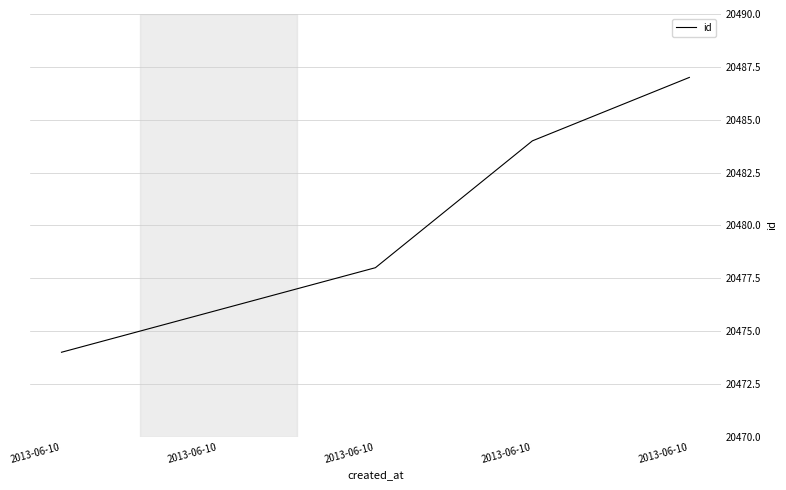

Rank the categories by value from highest to lowest.

2013-06-10, 2013-06-10, 2013-06-10, 2013-06-10, 2013-06-10